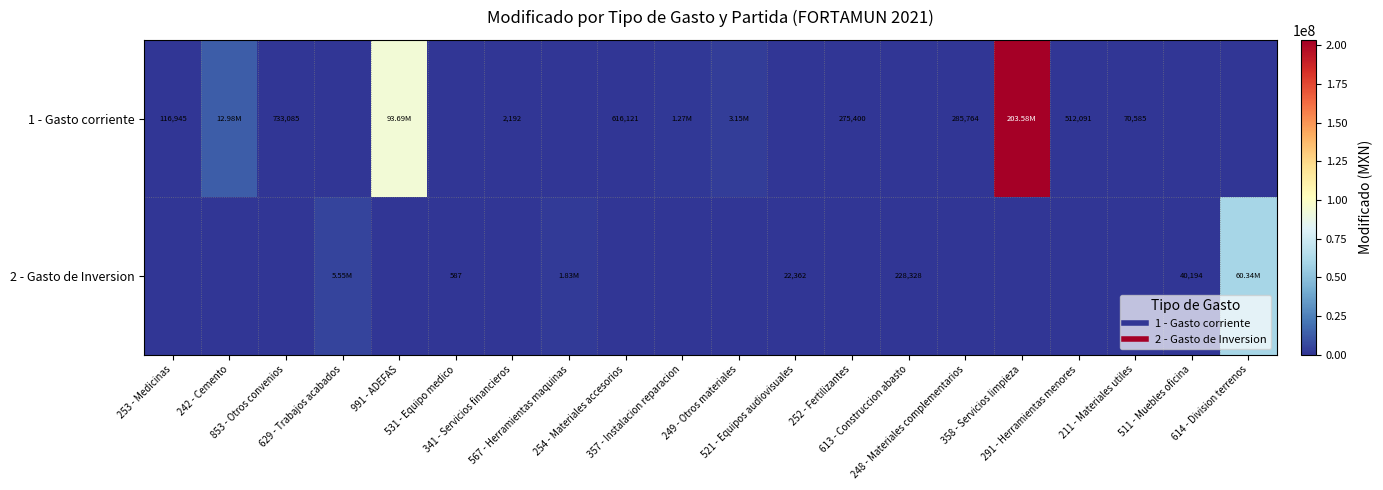

At how many categories does at least one series exceed 131110248?

1